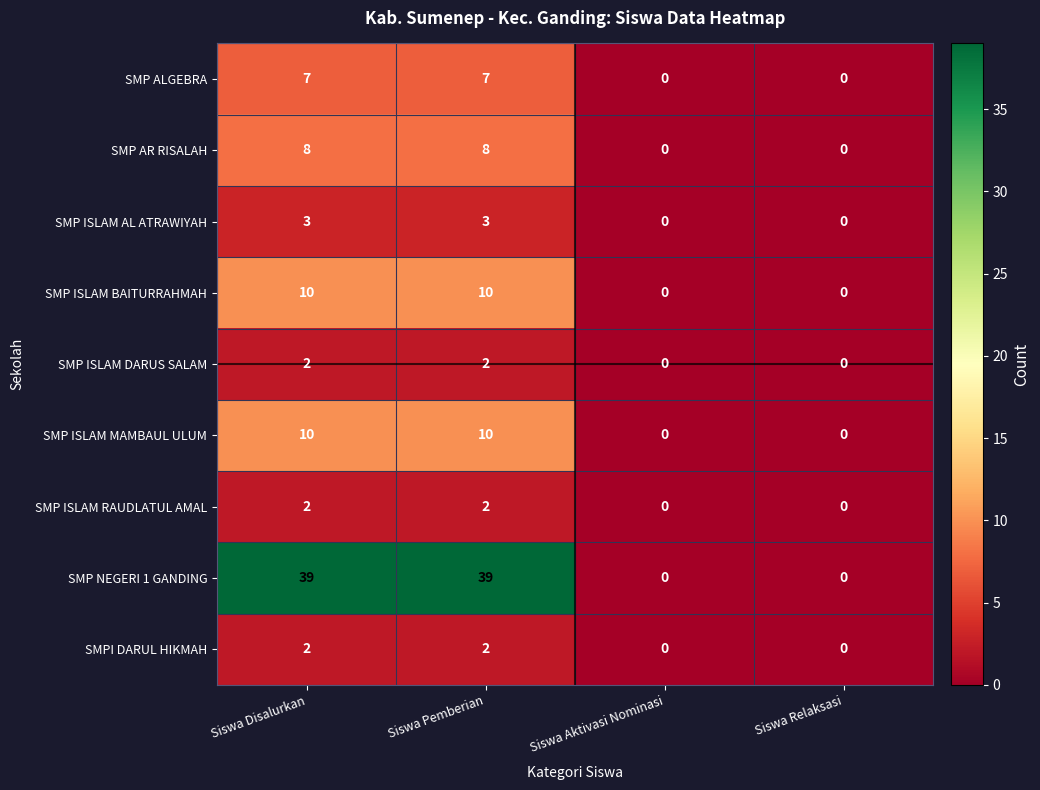

The SMPI DARUL HIKMAH series shows 0 at Siswa Aktivasi Nominasi. True or false?

True